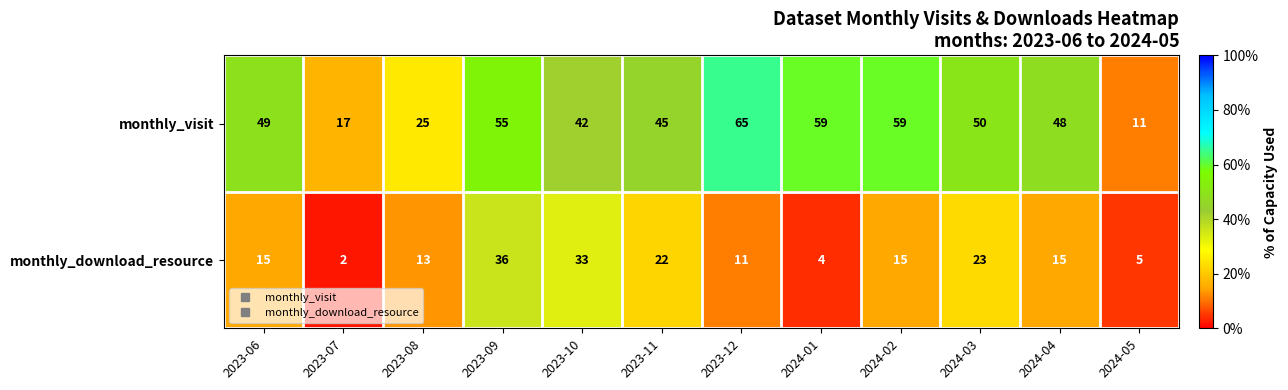

What is the spread (max minus min) of values at 2023-06?

34